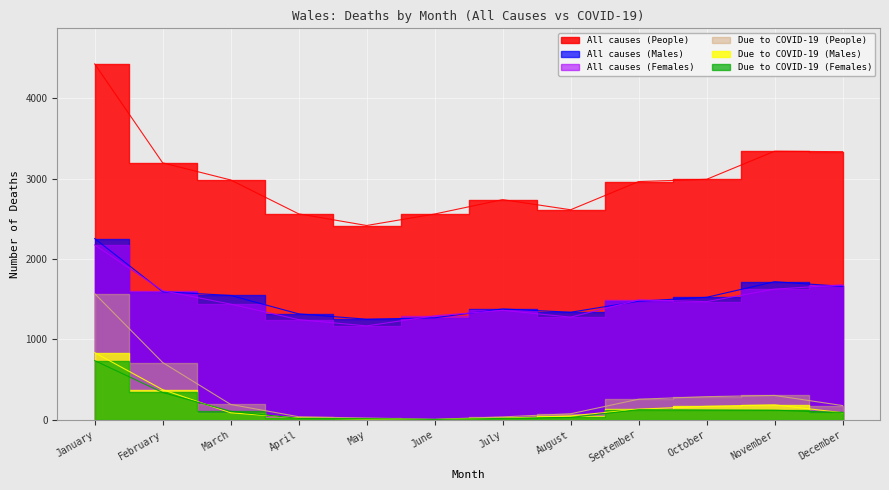

What is the value of the All causes (People) point at the 12th from the left?

3336